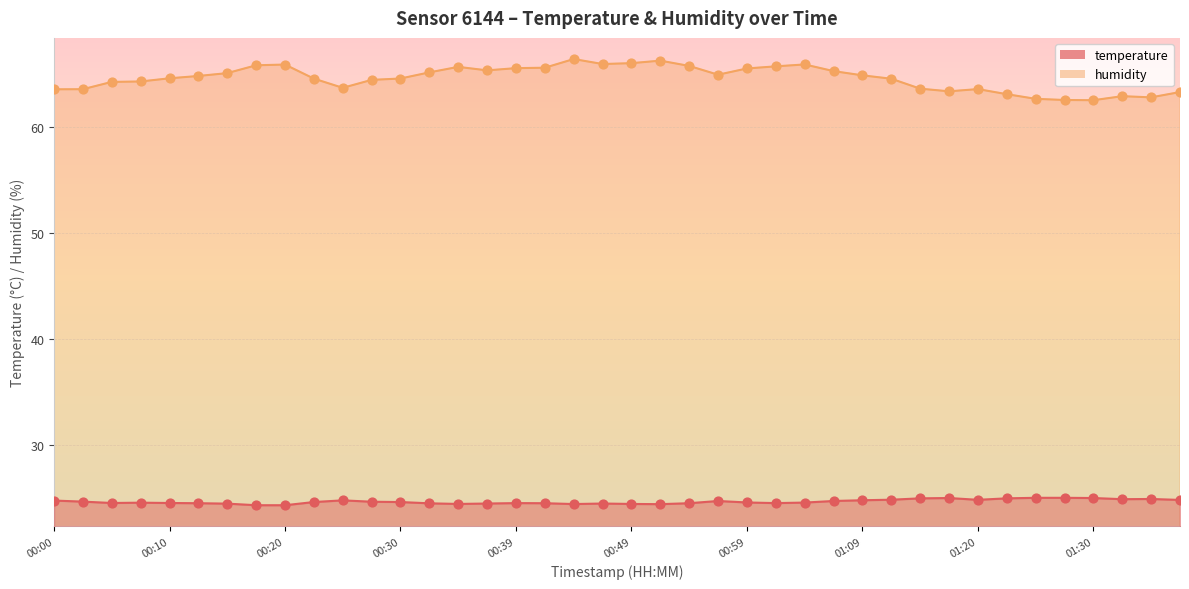

Which series has the widest spread of Y values?

humidity